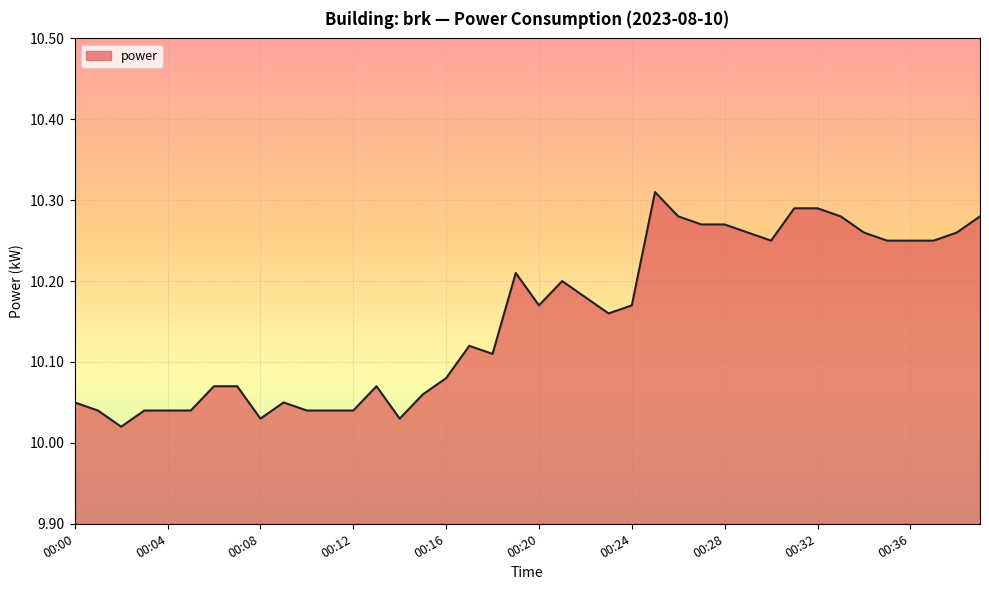

What is the difference between the maximum and minimum values?

0.3